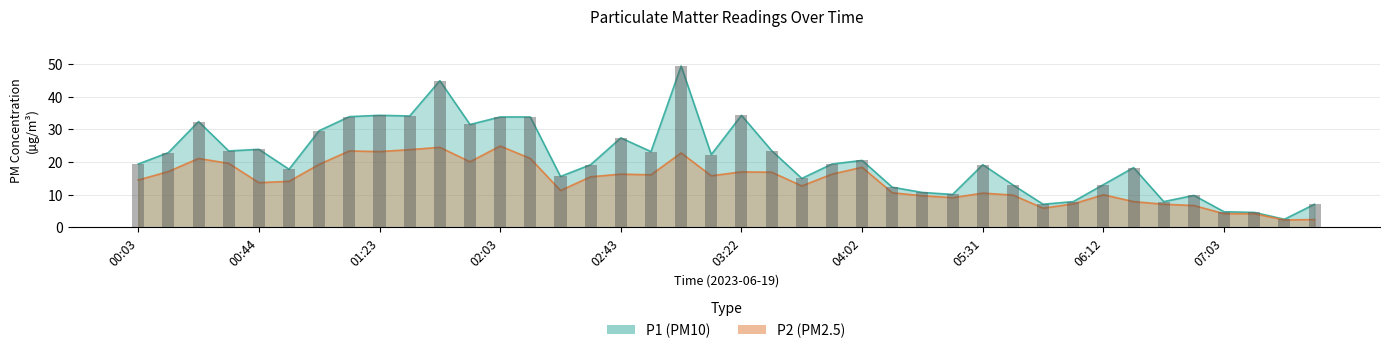

What is the sum of all P2 values?

567.2